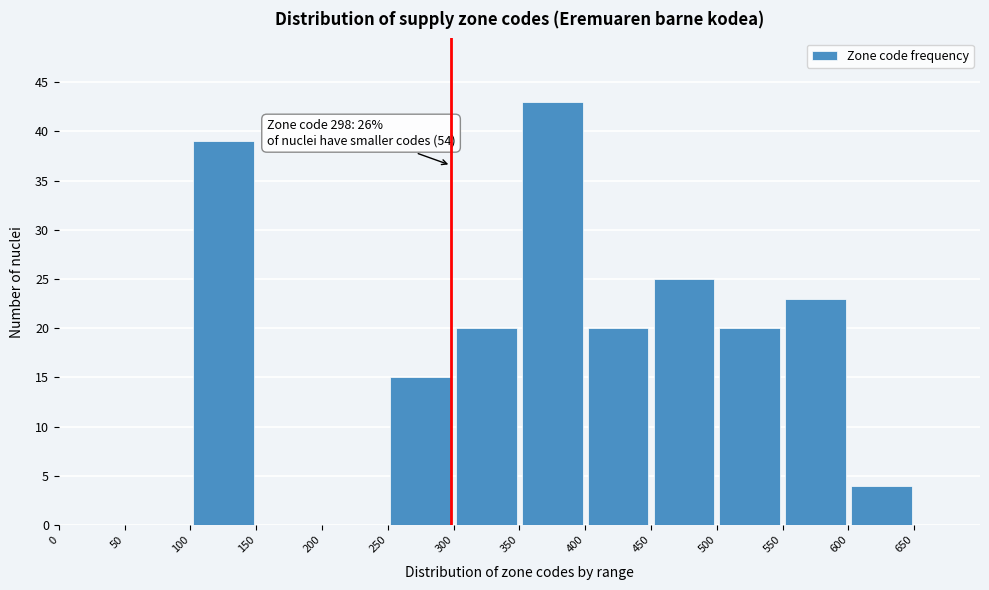

Which range on the x-axis has the tallest bar?

350 to 400